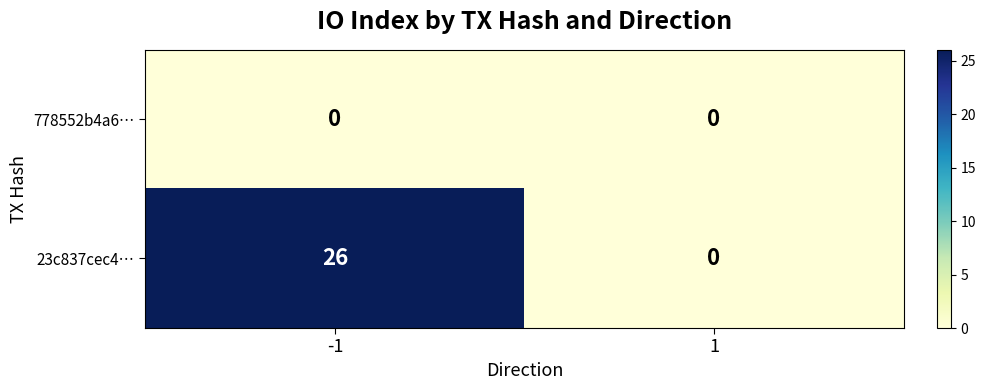

Reading left to right, list all the values displayed in this chart.

778552b4a6…: 0	0
23c837cec4…: 26	0